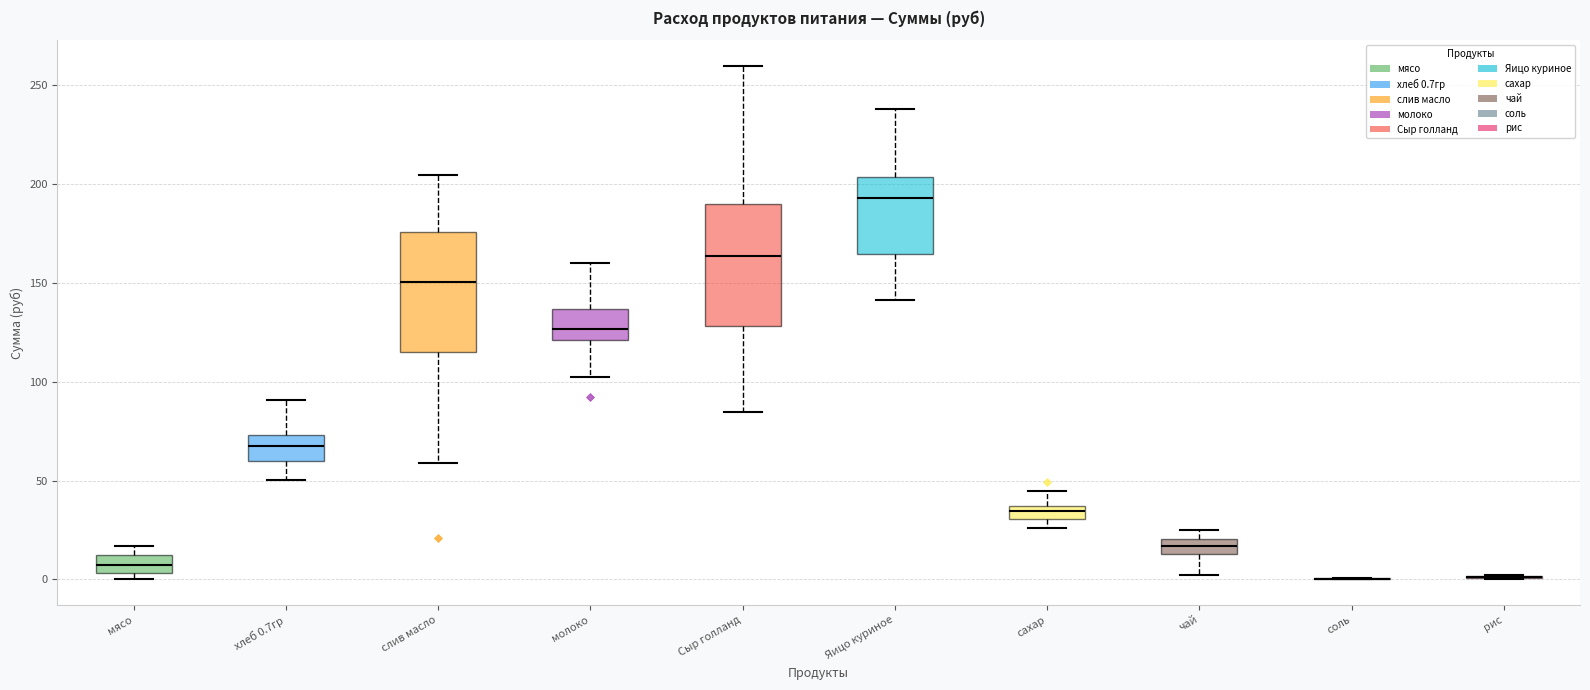

Where does the lower whisker of the box for слив масло end on the y-axis? The values are not printed on the chart, so give them approximately, as read against the axis.

60